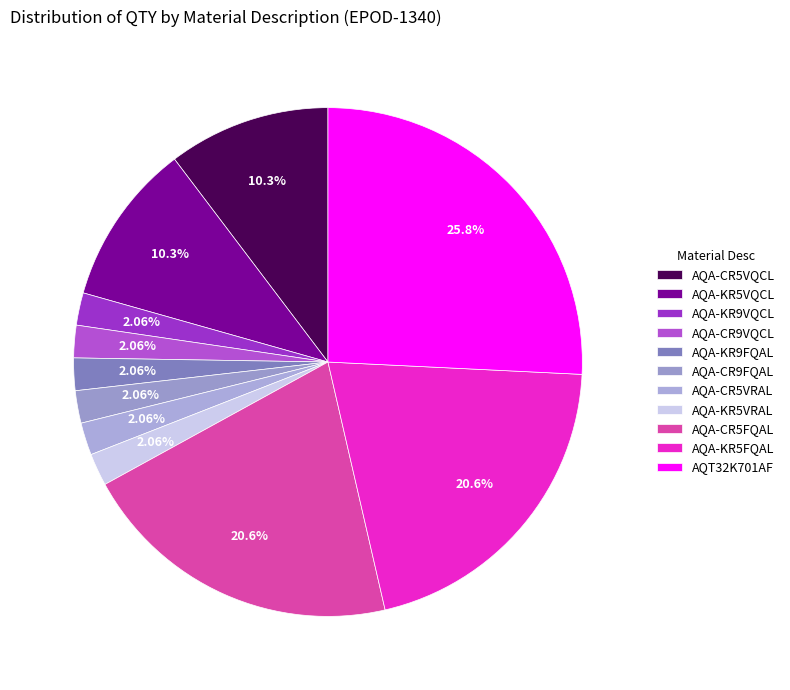

Is it true that AQA-KR9FQAL is 2% of the pie?

True